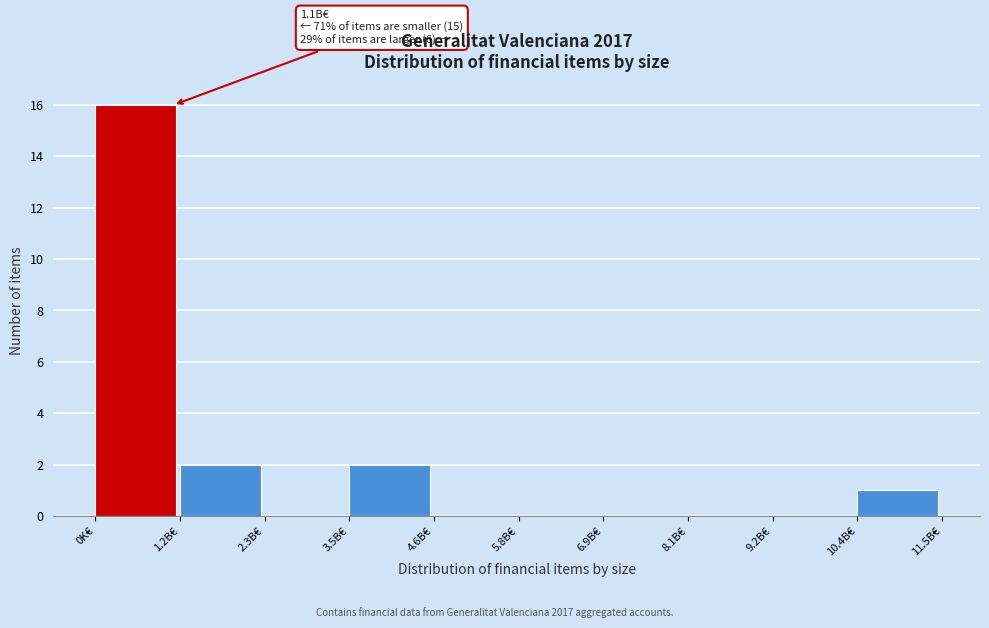

Reading left to right, what are all the values shown in this chart?

0K€=16	1.2B€=2	2.3B€=0	3.5B€=2	4.6B€=0	5.8B€=0	6.9B€=0	8.1B€=0	9.2B€=0	10.4B€=1